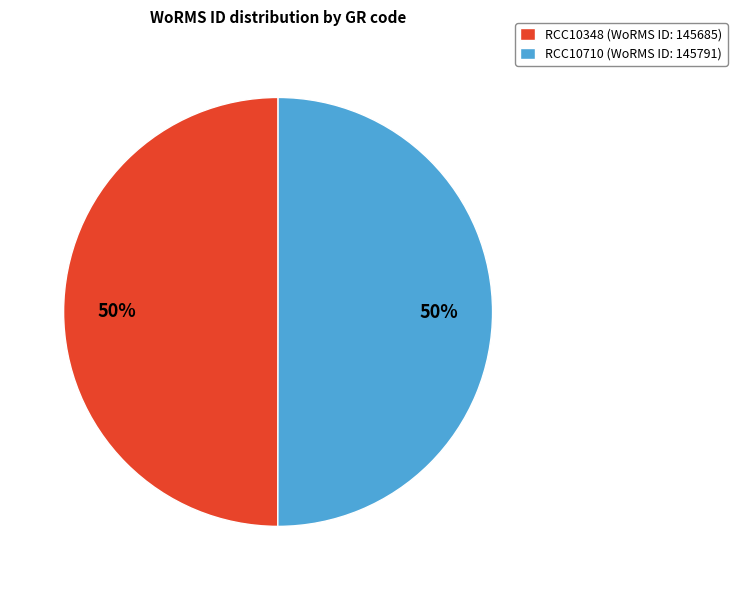

True or false: RCC10710 (WoRMS ID: 145791) accounts for 63% of the total.

False